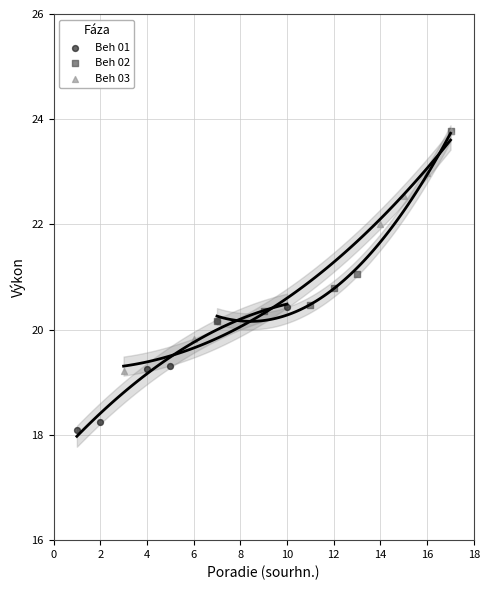

Which series has the largest Y range (max minus min)?

Beh 03